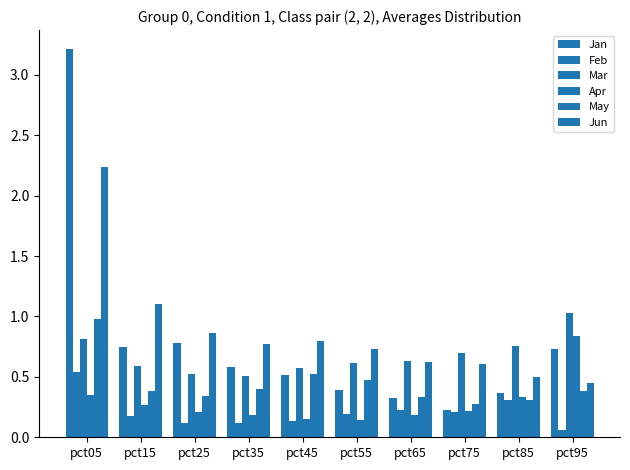

Between pct05 and pct85, which is larger?

pct05